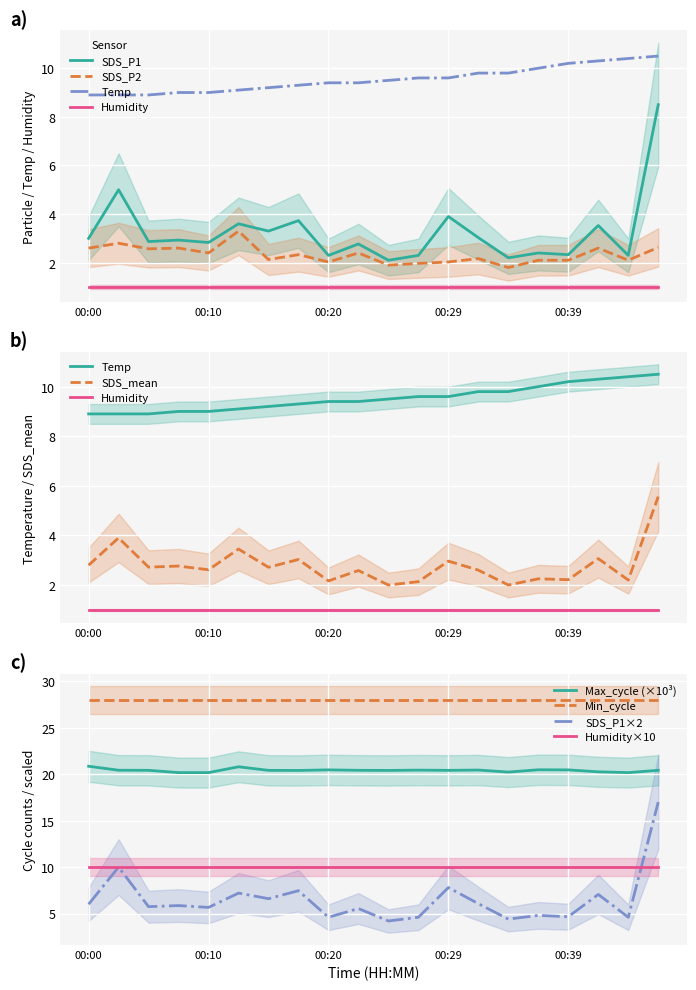

True or false: Humidity×10 and Max_cycle (×10³) intersect in this chart.

False